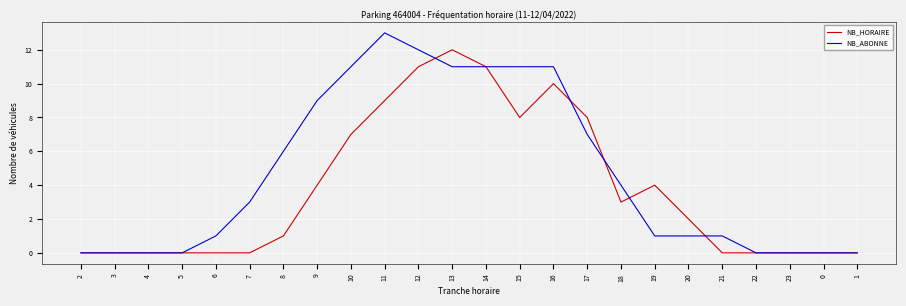

What is the average value of the NB_HORAIRE series?

4